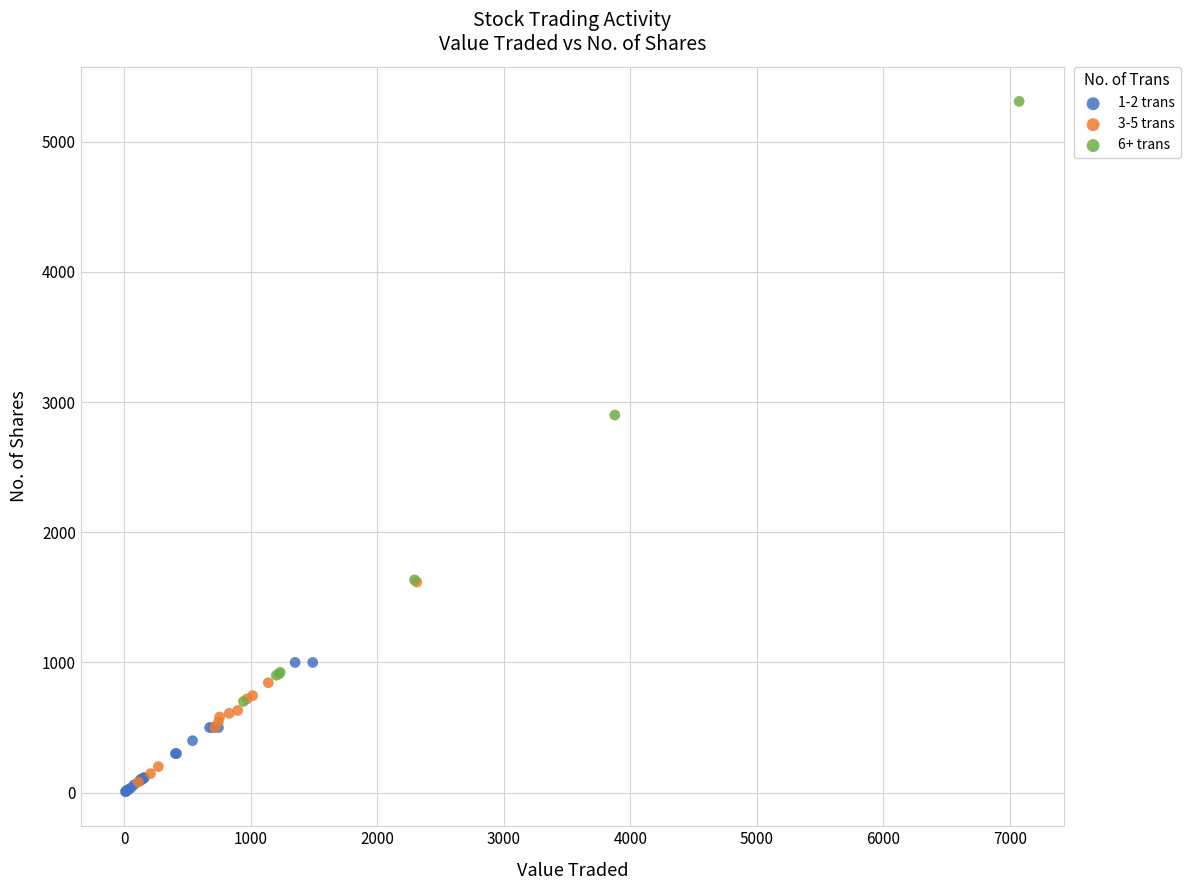

Which series contains the lowest Y value?

1-2 trans